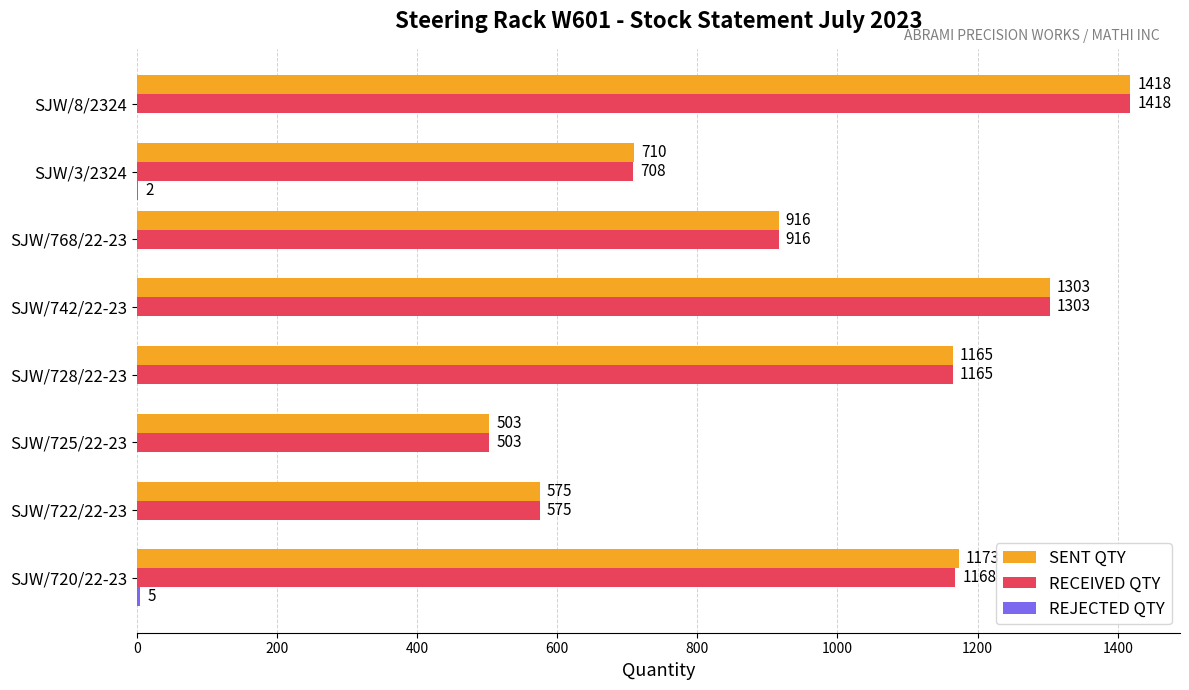

Which series has the largest total across all categories?

SENT QTY